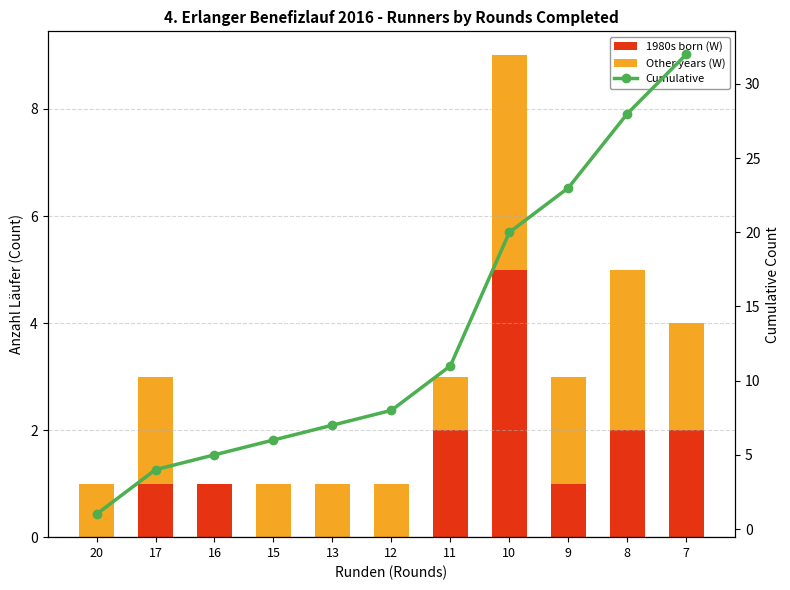

How many groups of bars are there?

11